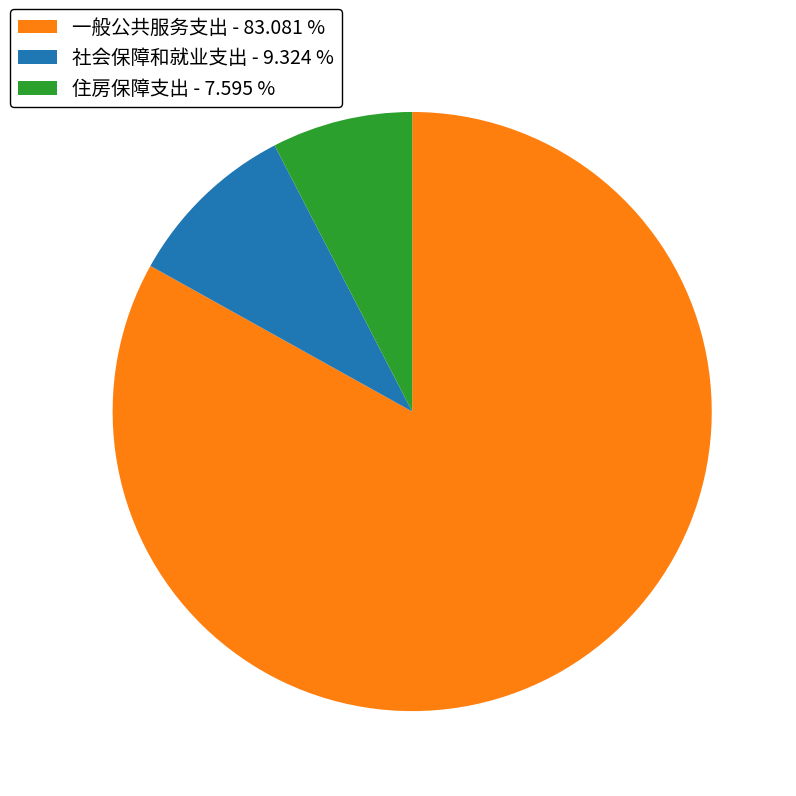

Is 一般公共服务支出 - 83.081 % the majority of the pie?

Yes